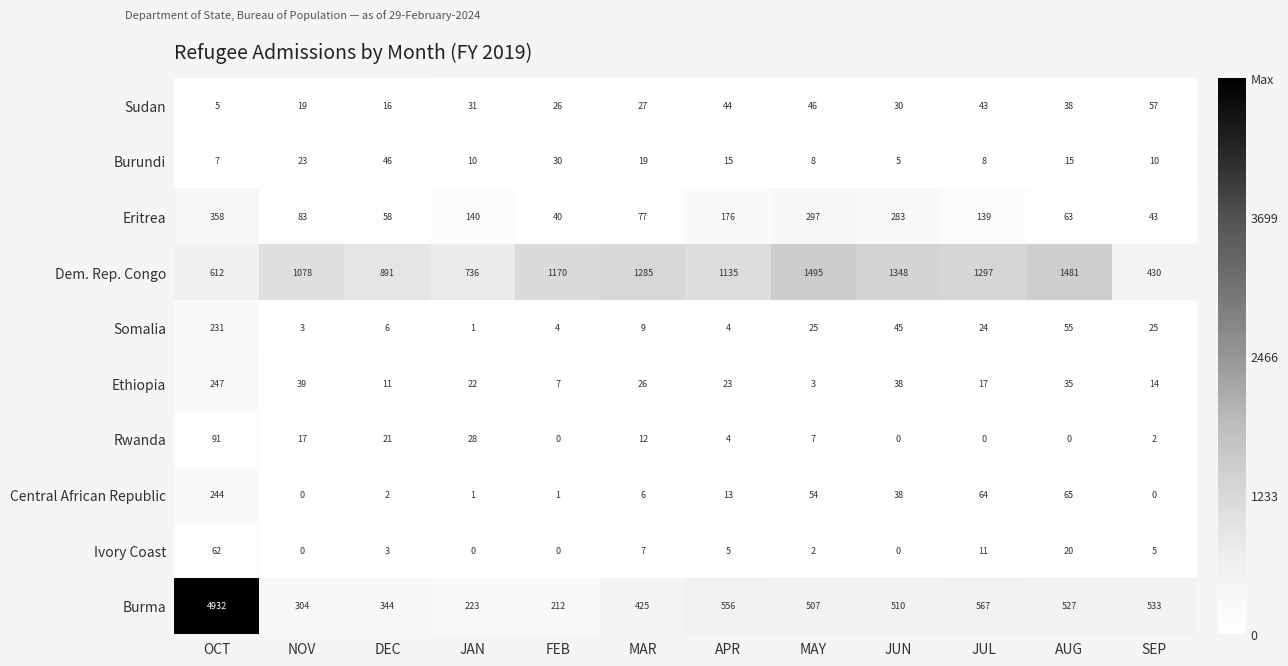

What is the difference between the Central African Republic values at SEP and JUN?

38